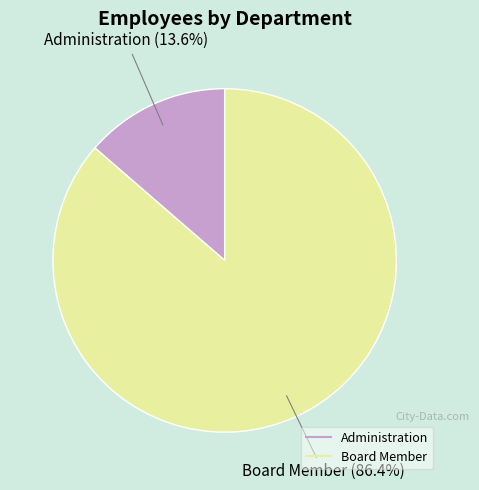

What percentage is the Administration slice, to the nearest percent?

14%